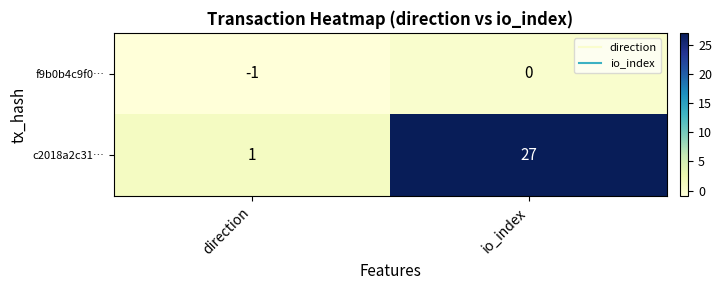

How many data points in f9b0b4c9f0… are less than 0?

1